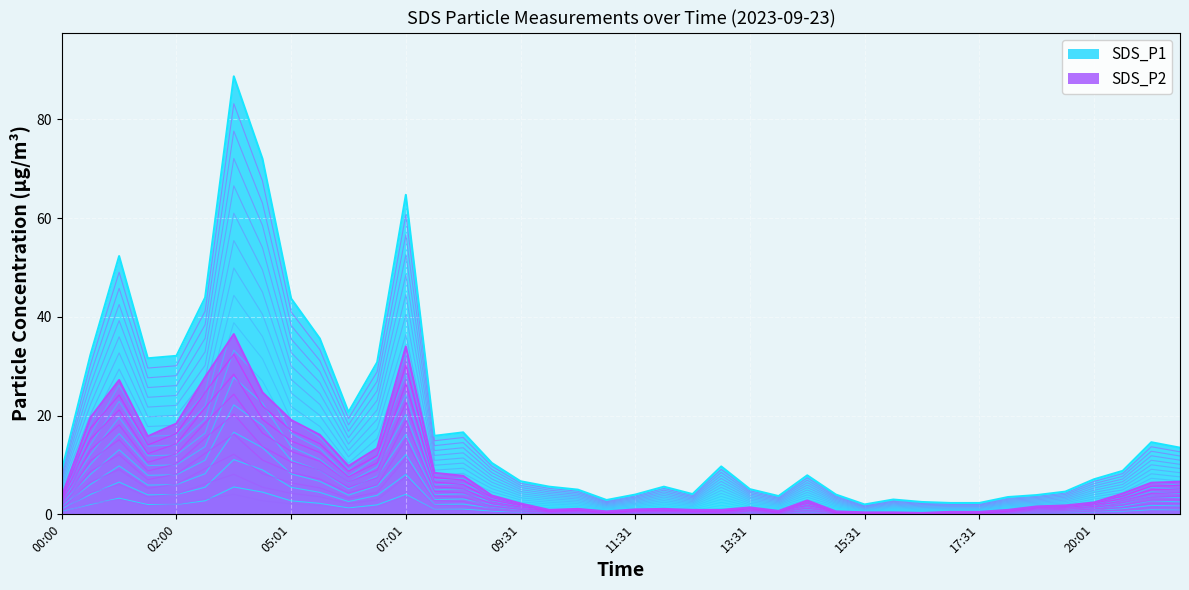

At which label does SDS_P1 reach its minimum?

15:31